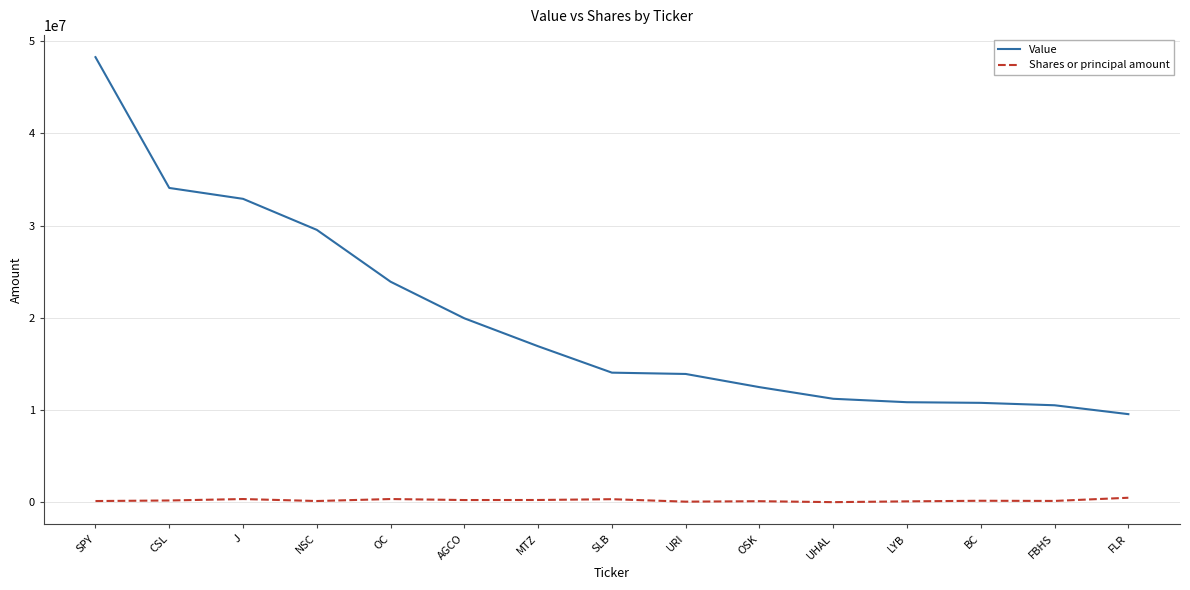

What is the difference between the maximum and minimum values in the Value series?

38708000